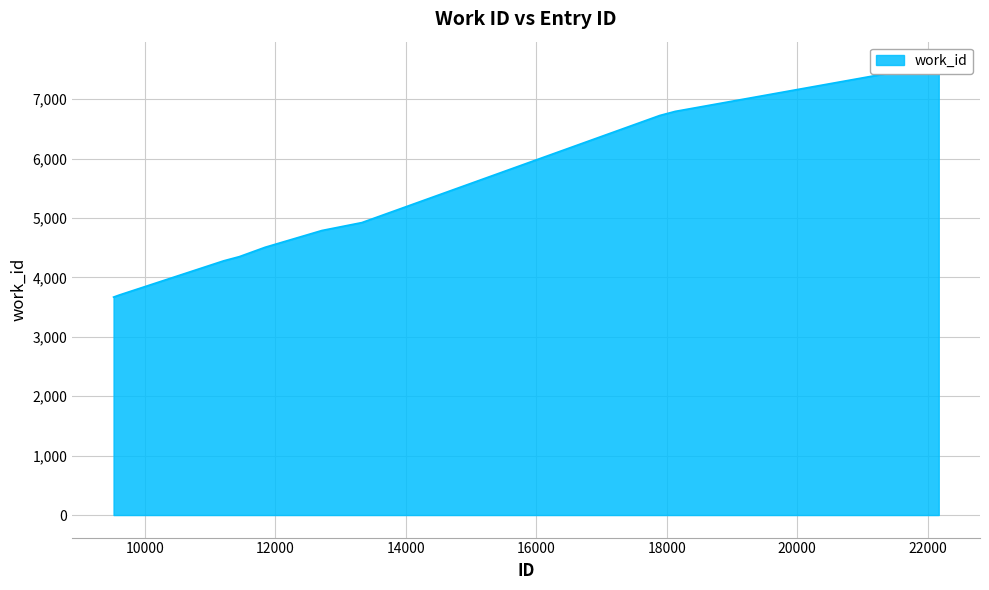

How many data points does each series have?

10